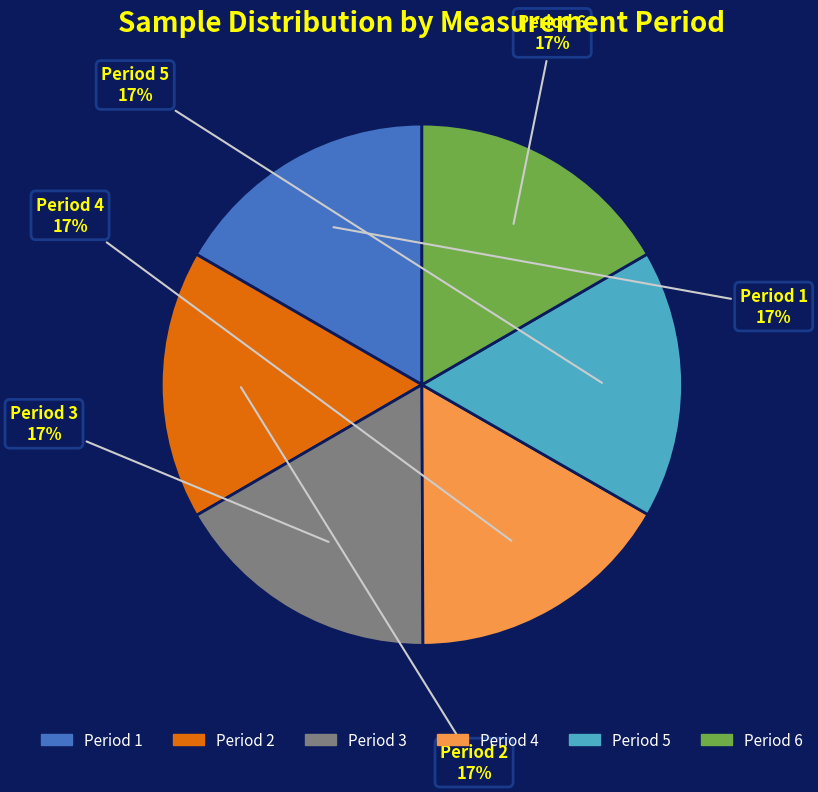

How many slices are in this pie chart?

6